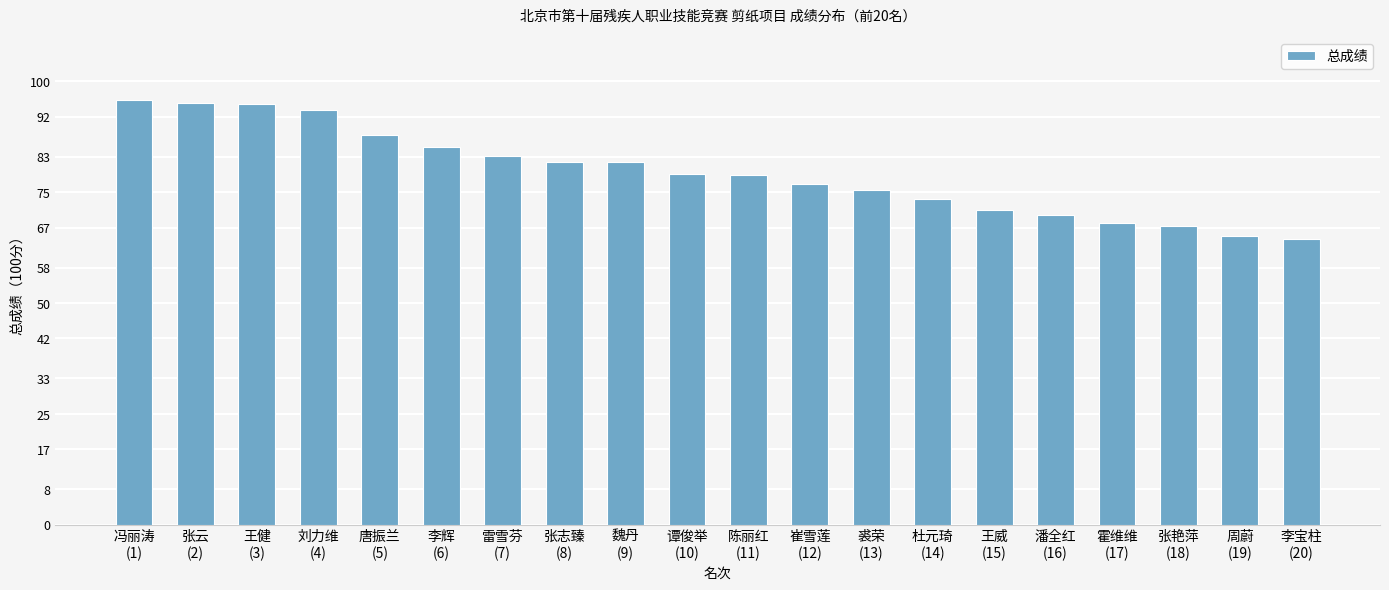

What is the label of the 7th bar from the right?

杜元琦
(14)